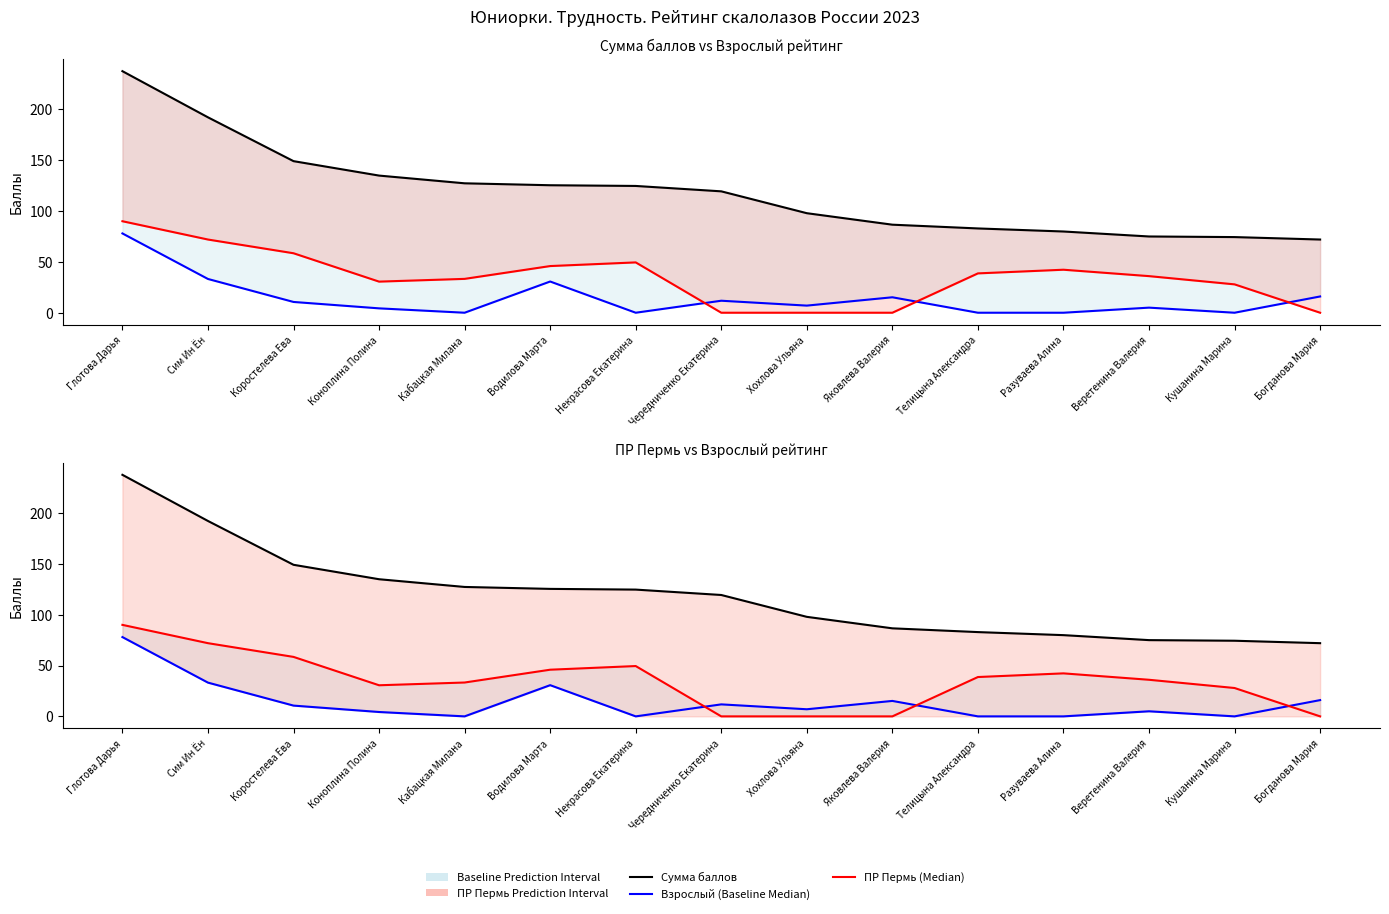

Rank the series by their maximum value, from lowest to highest.

Взрослый (Baseline Median), ПР Пермь (Median), Сумма баллов